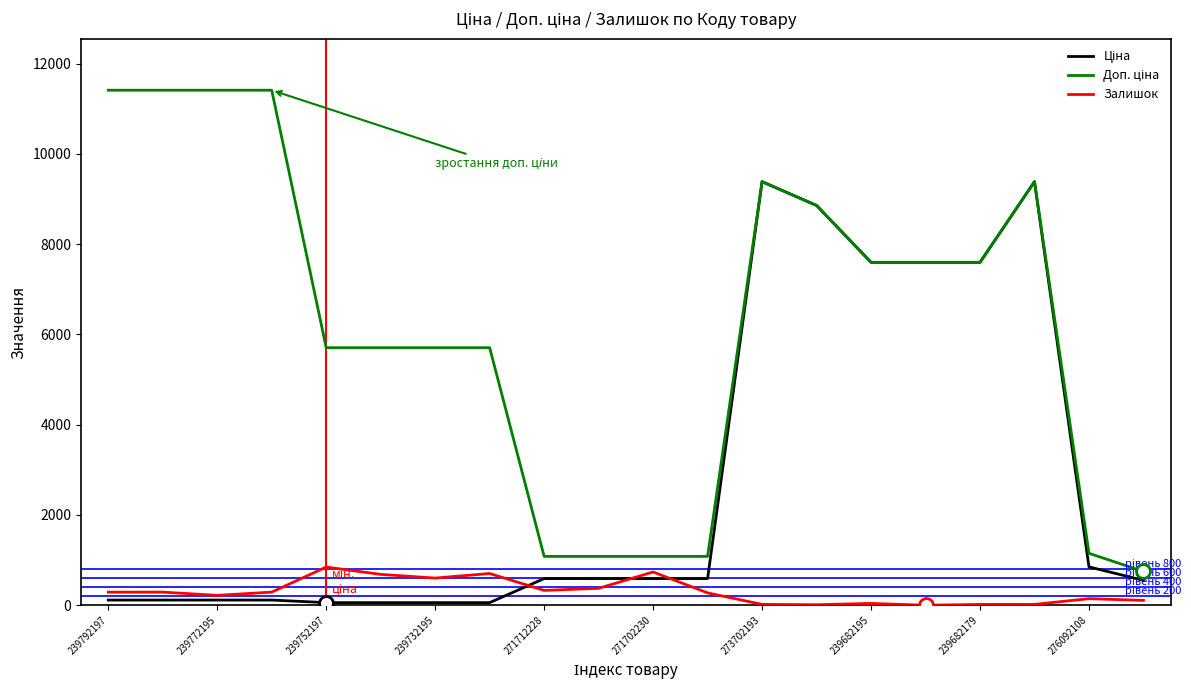

What is the greatest value displayed?

11410.0